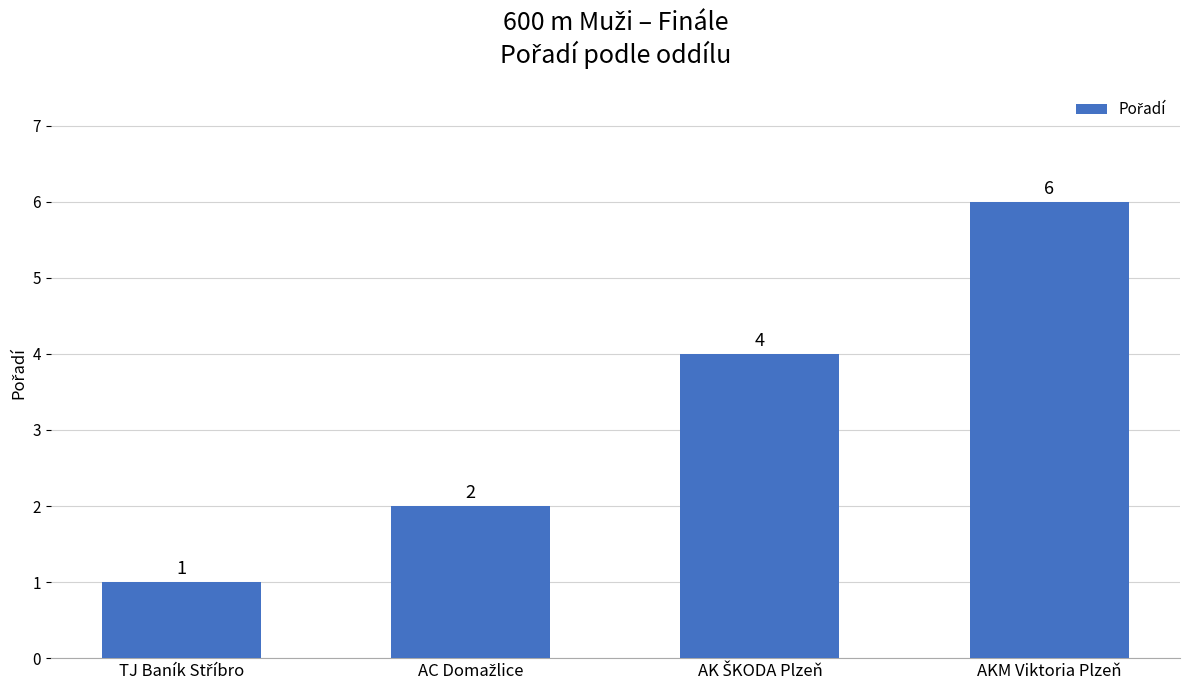

Count the values in the range 2 to 6.

3